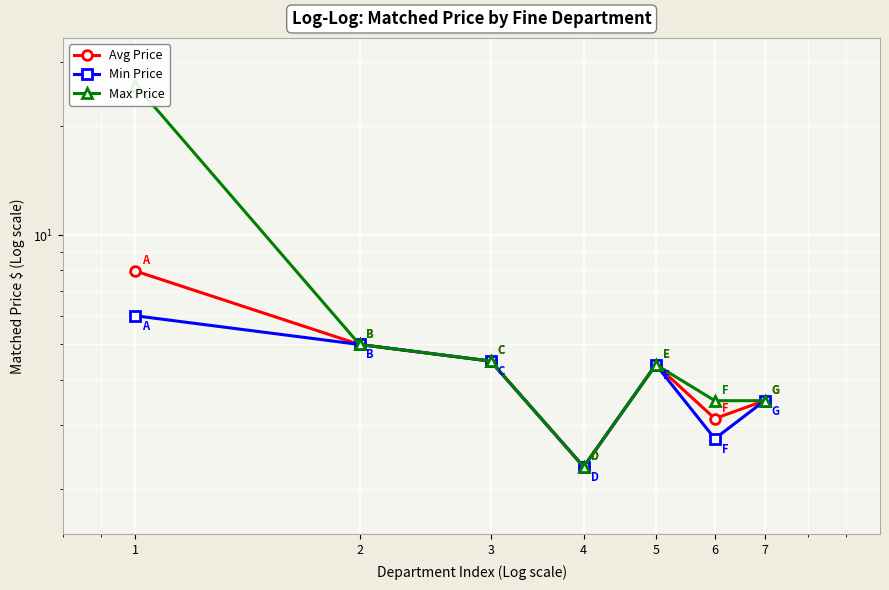

Which category has the lowest value across all series?

4